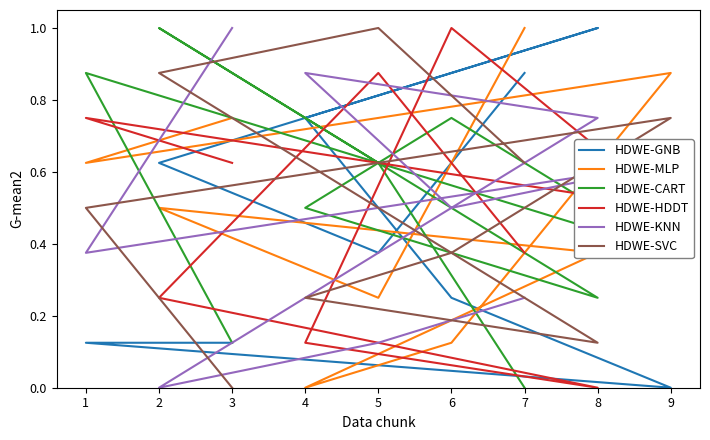

What is the total value across all series at 6?

3.0